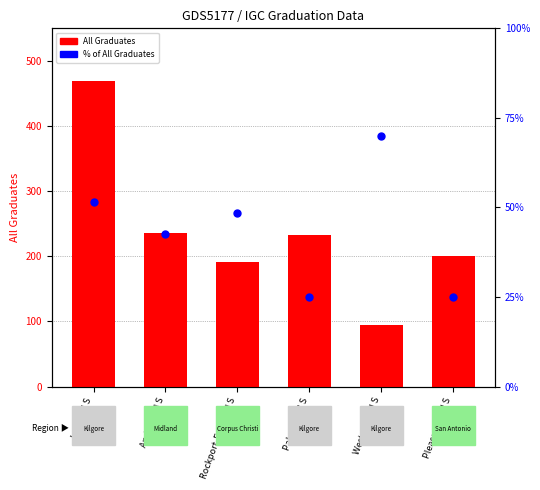

Which series reaches the maximum Y coordinate?

All Graduates